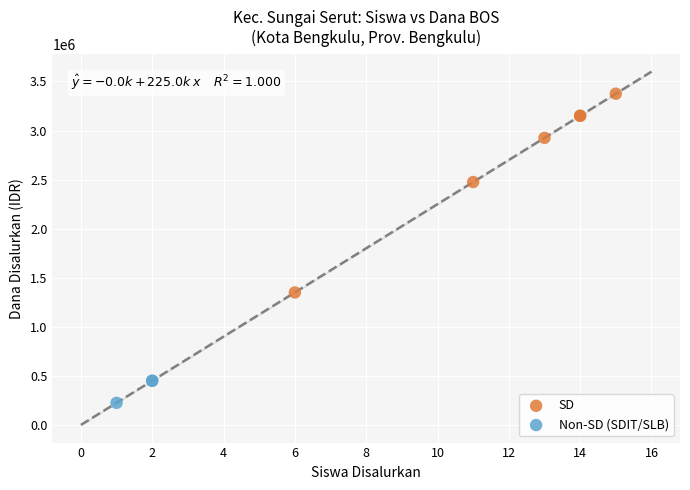

Which series contains the highest Y value?

SD